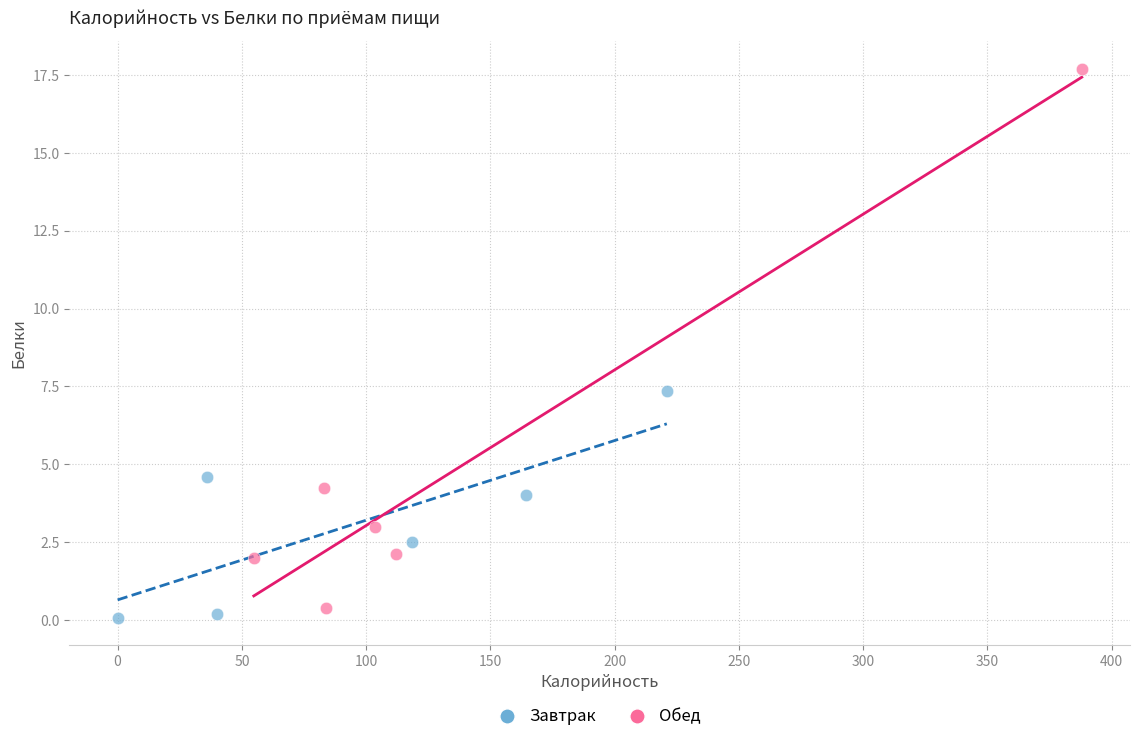

Which series reaches the maximum Y coordinate?

Обед